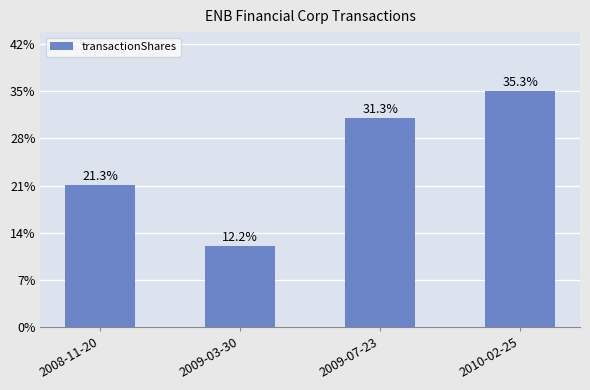

Are the bars horizontal?

No